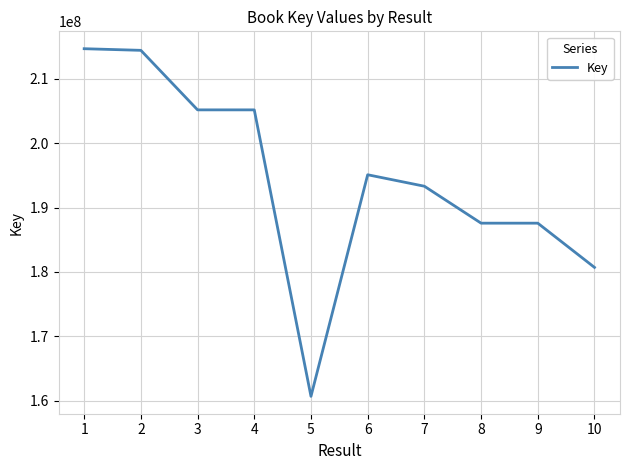

What is the maximum value shown in the chart?

214692200